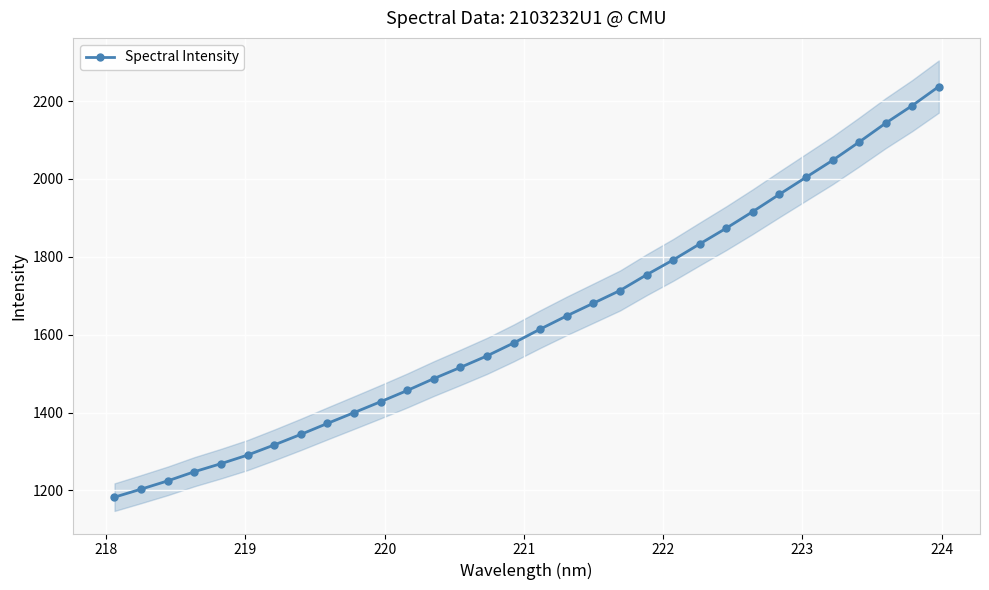

What is the value of the Spectral Intensity point at the 25th from the left?

1916.3